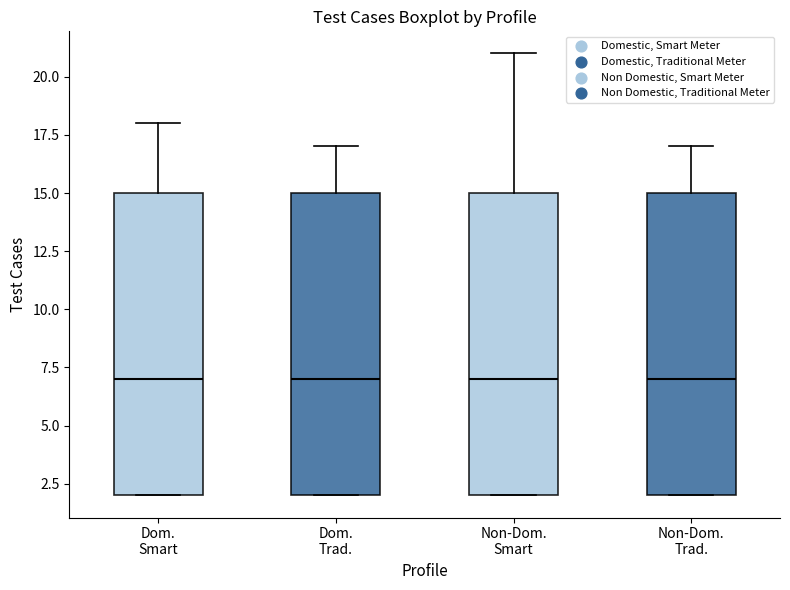

Reading left to right, transcribe this box plot: for each box, give where its median line is, the range the box spans, and where its two whiskers end, as read against the y-axis. The values are not printed on the chart, so give them approximately, as read against the axis.

Dom. Smart: median 7, box 2 to 15, whiskers 2 to 18
Dom. Trad.: median 7, box 2 to 15, whiskers 2 to 17
Non-Dom. Smart: median 7, box 2 to 15, whiskers 2 to 21
Non-Dom. Trad.: median 7, box 2 to 15, whiskers 2 to 17